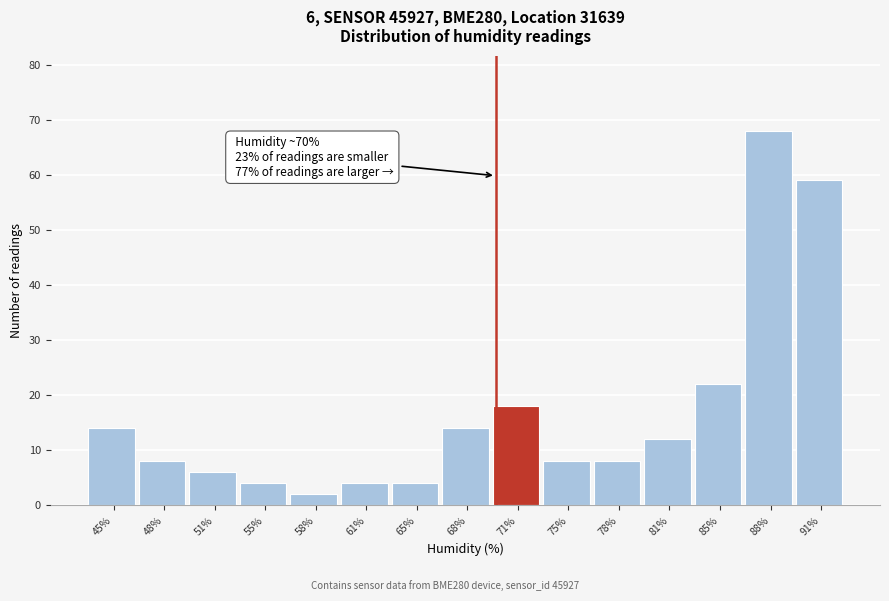

Over which range of the x-axis is the bar tallest?

86.5 to 90.0